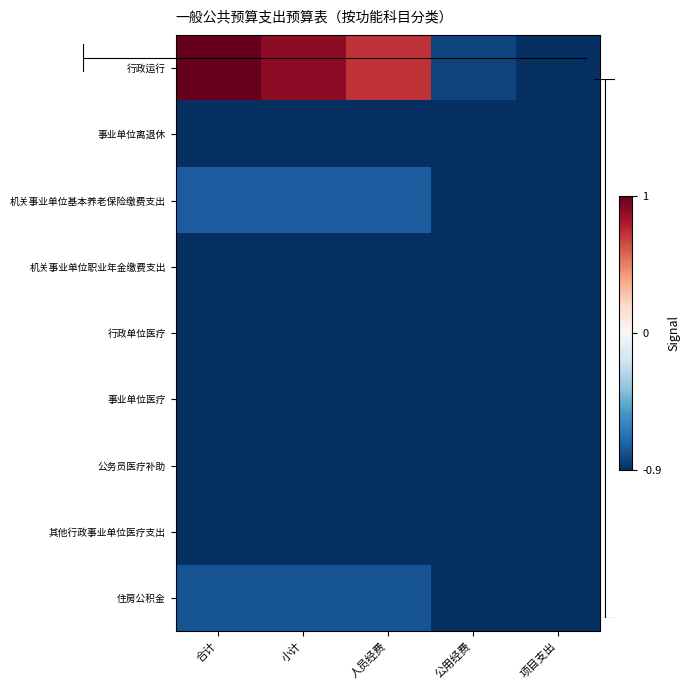

Which has a higher value, 人员经费 or 公用经费?

人员经费